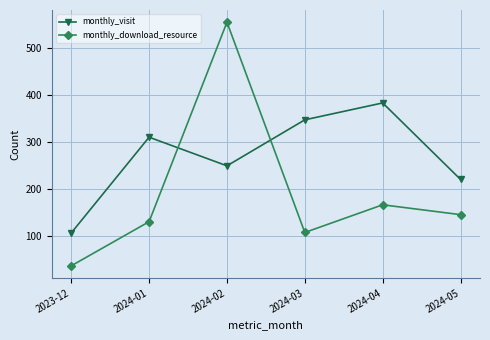

What is the approximate value of monthly_visit at 2024-04?

384